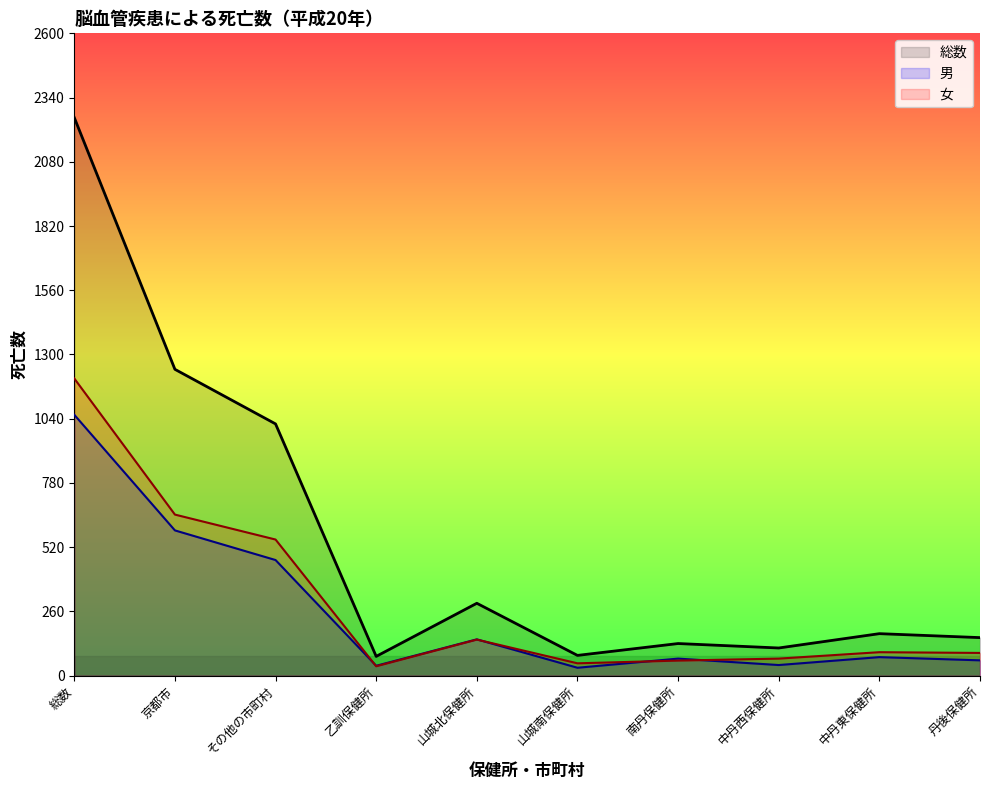

Reading left to right, what are all the values shown in this chart?

総数: 2259	1240	1019	78	293	82	130	112	170	154
男: 1056	588	468	40	147	32	69	43	75	62
女: 1203	652	551	38	146	50	61	69	95	92